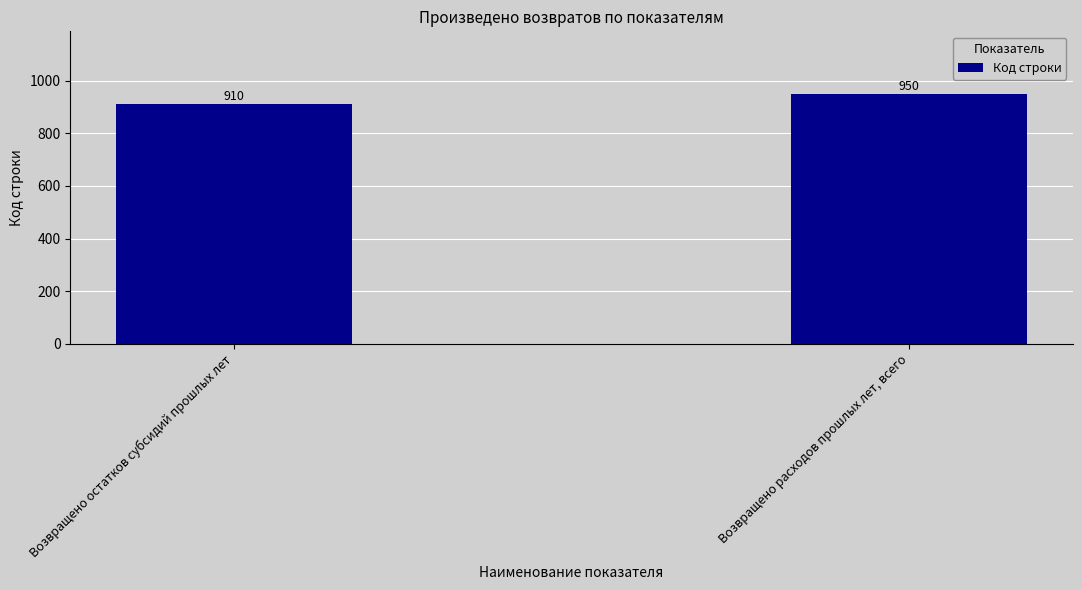

What position from the right is Возвращено остатков субсидий прошлых лет?

2